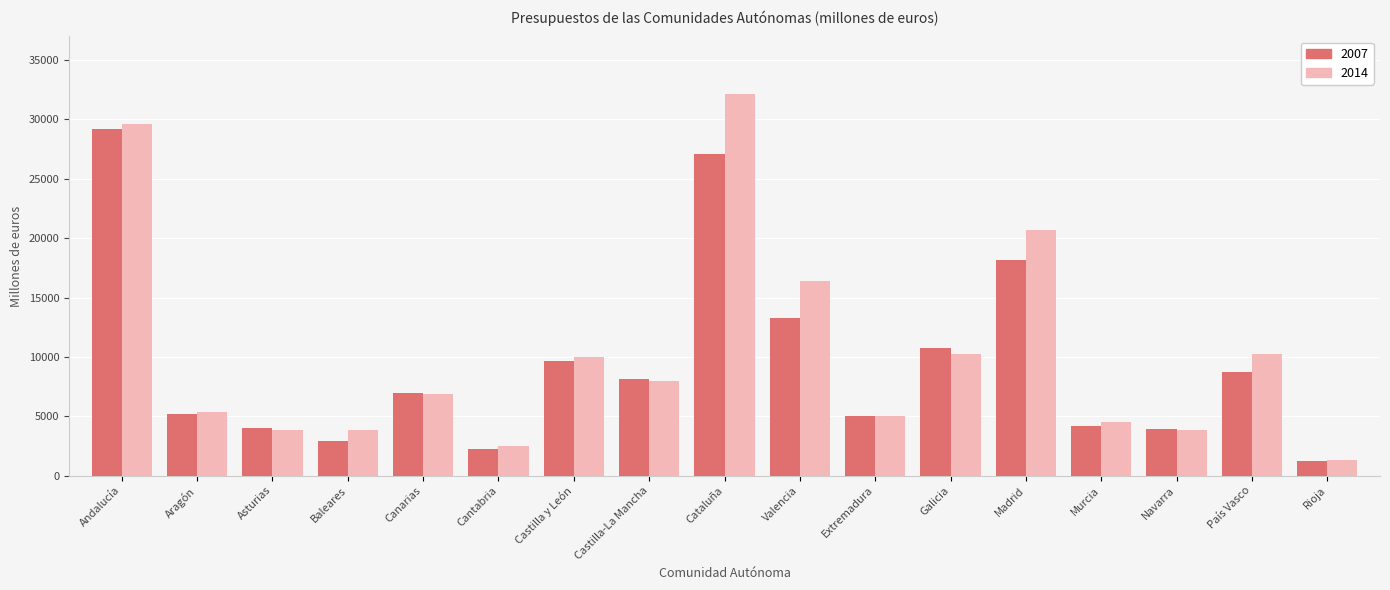

What is the sum of all 2014 values?

174436.8